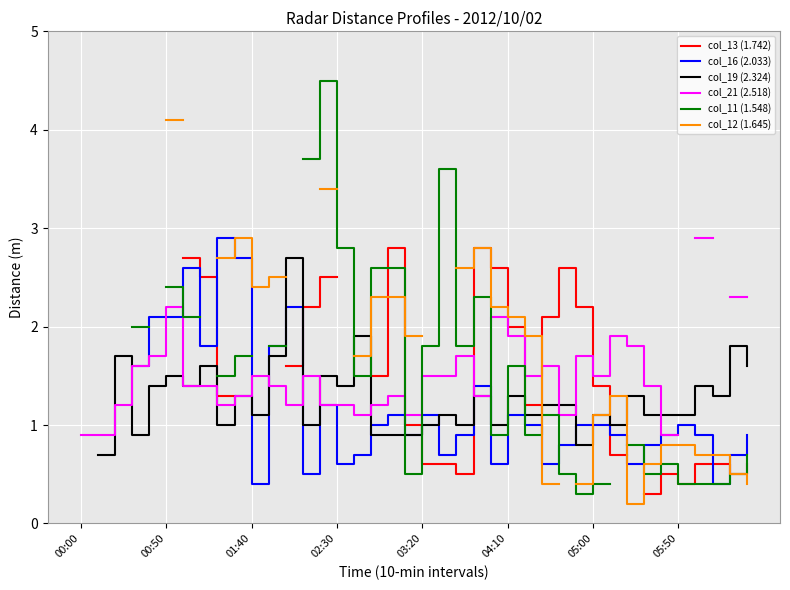

Between 19 and 12, which is larger?

12